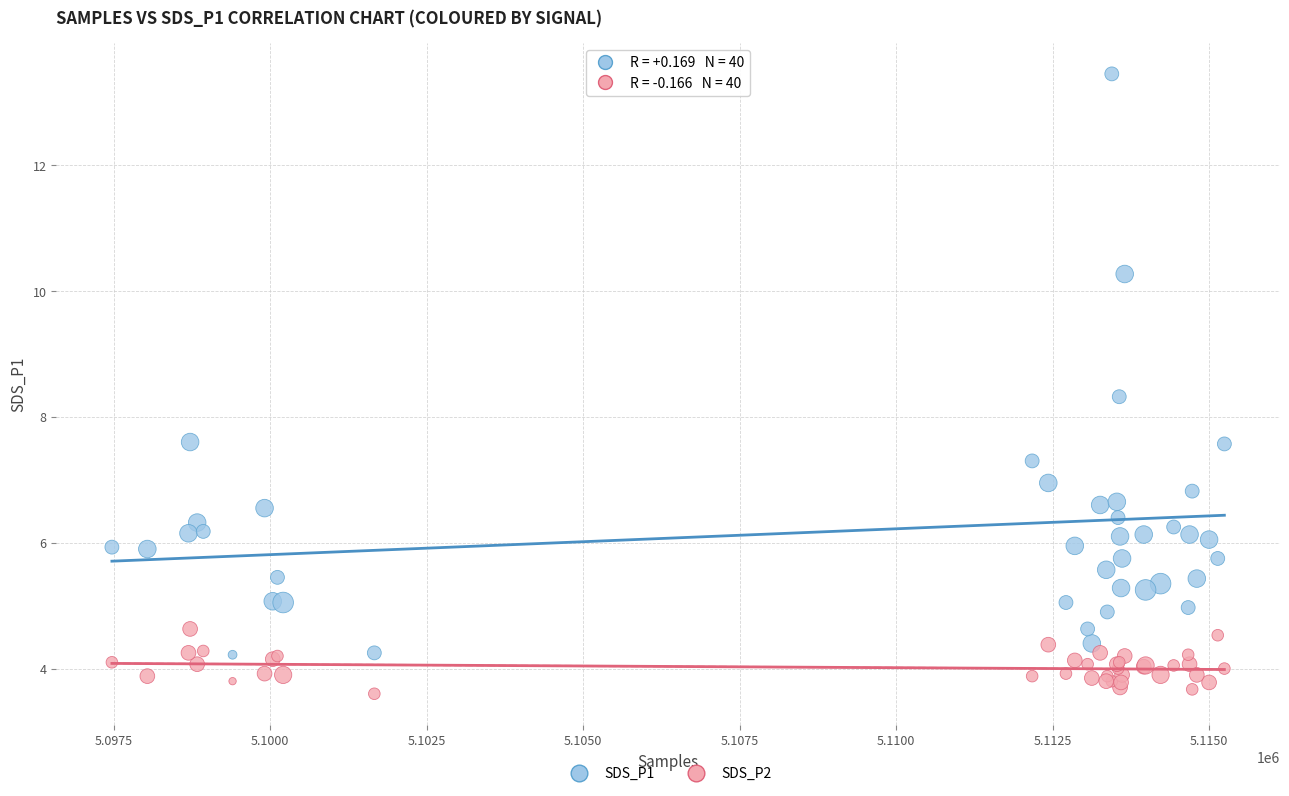

Which series reaches the maximum Y coordinate?

SDS_P1